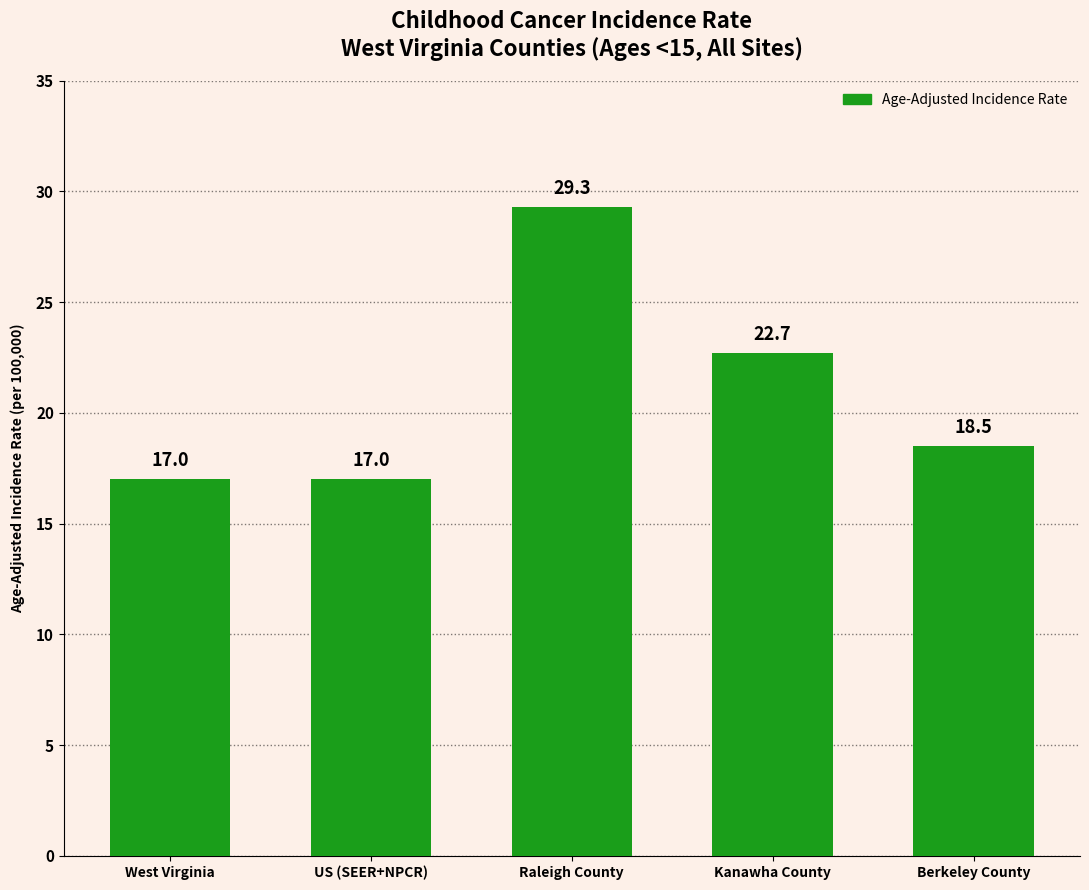

What is the label of the 4th bar from the right?

US (SEER+NPCR)